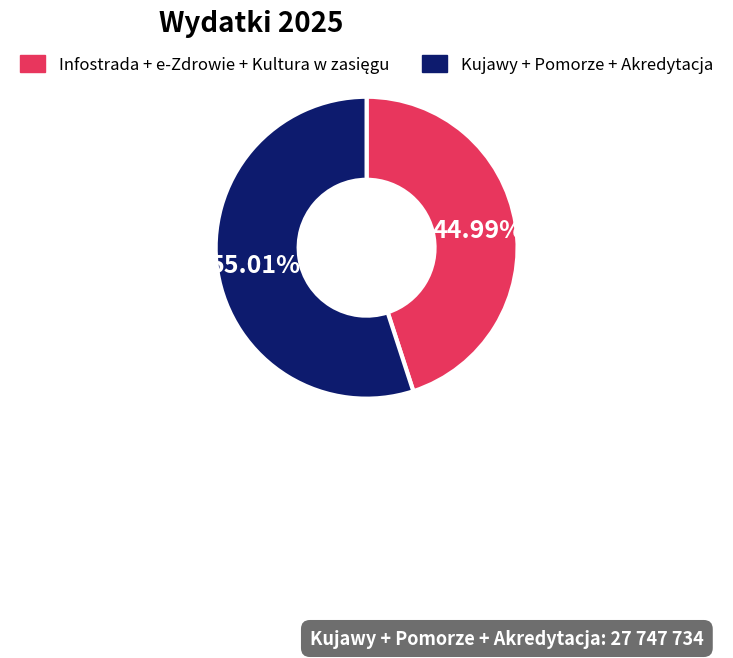

Does any single category account for the majority?

Yes